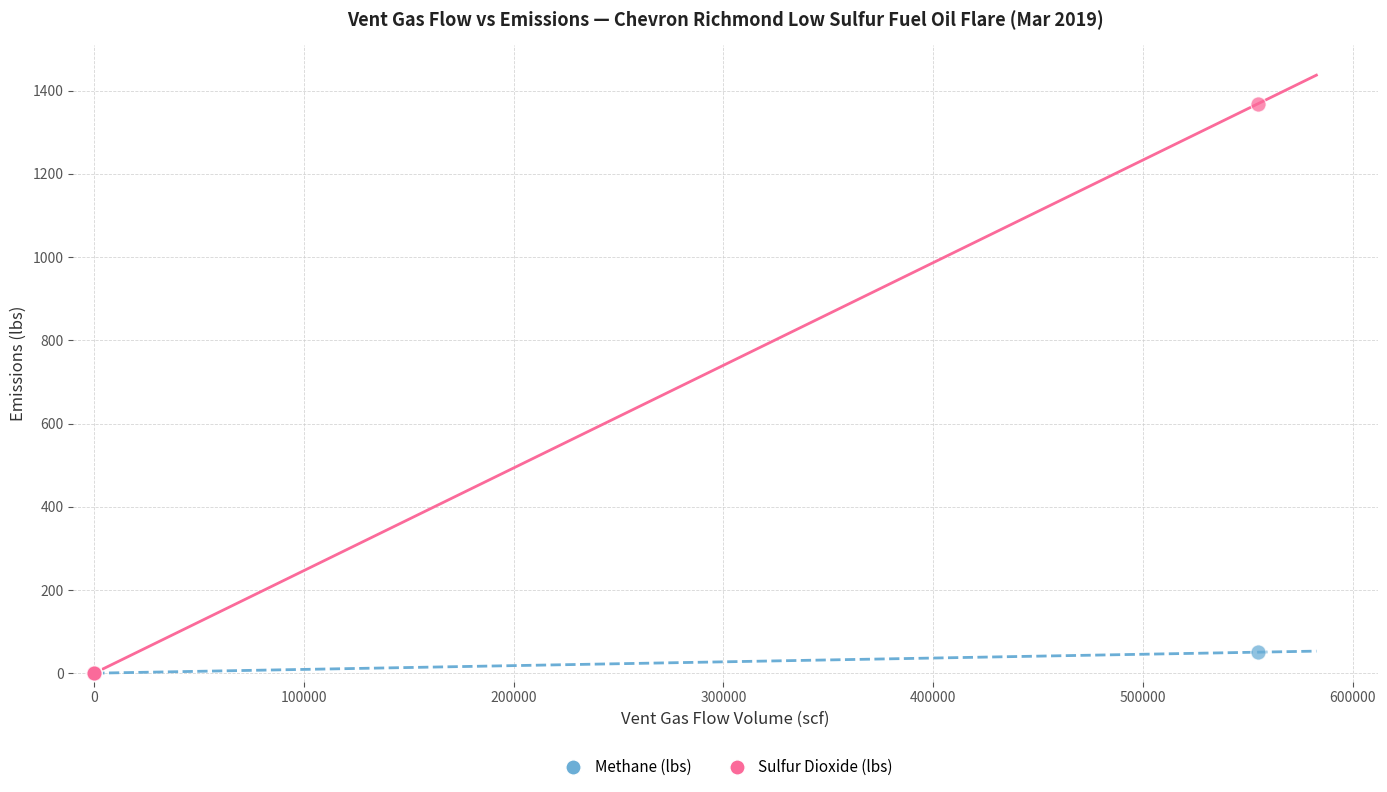

Across all series, what Y value is closest to 684?

50.5